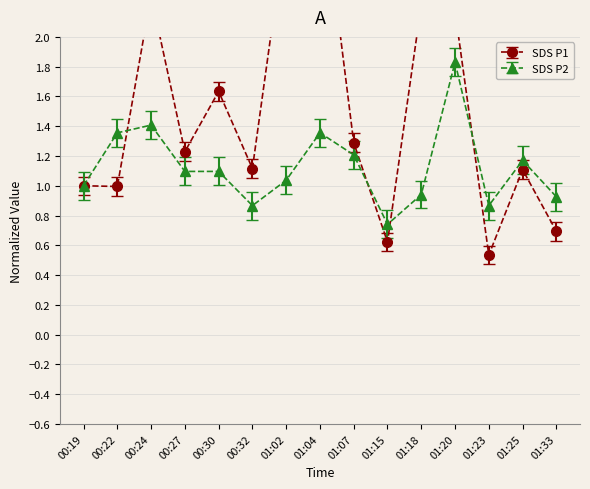

What is the highest value of the SDS_P2 series?

1.8